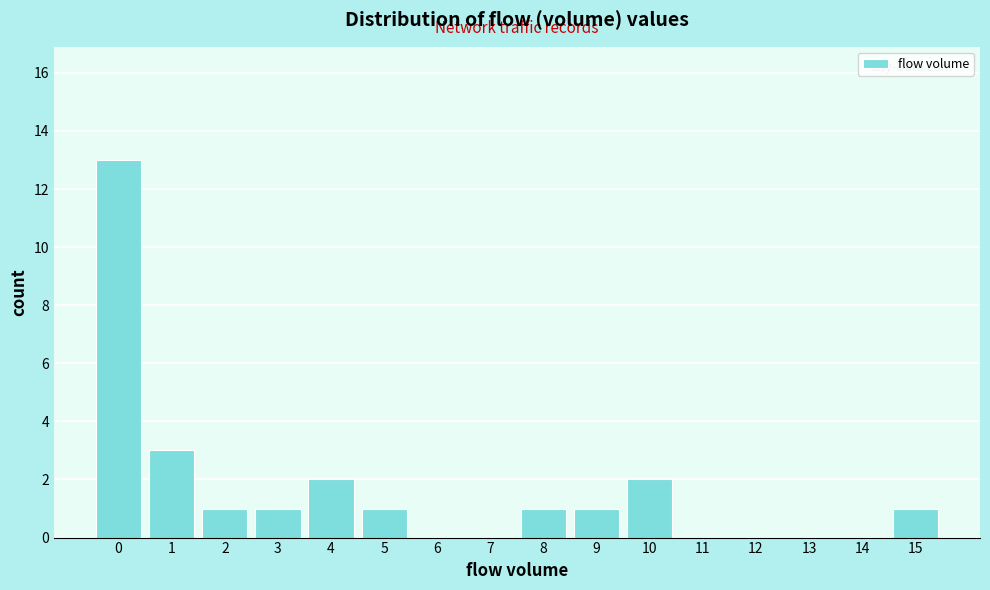

Reading left to right, list all the values displayed in this chart.

0=13	1=3	2=1	3=1	4=2	5=1	6=0	7=0	8=1	9=1	10=2	11=0	12=0	13=0	14=0	15=1